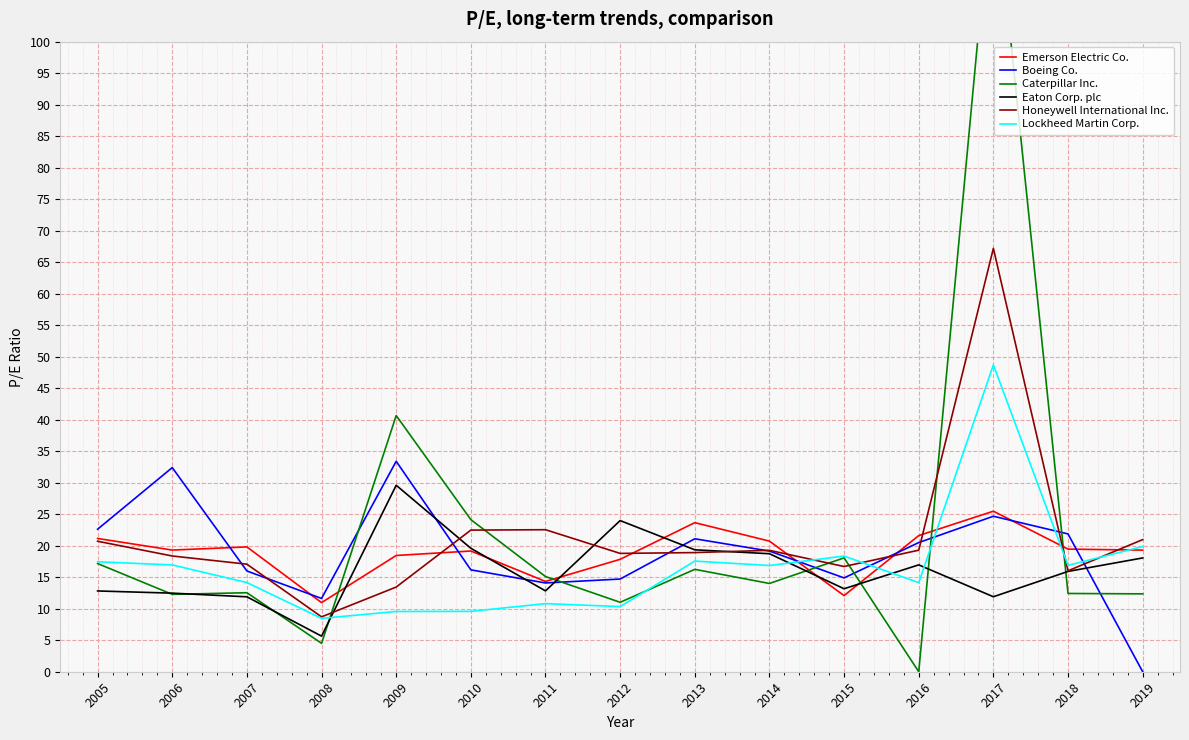

Reading left to right, what are all the values shown in this chart?

Emerson Electric Co.: 2005=21.1	2006=19.3	2007=19.8	2008=11.0	2009=18.4	2010=19.2	2011=14.3	2012=17.8	2013=23.7	2014=20.7	2015=12.1	2016=21.6	2017=25.5	2018=19.5	2019=19.3
Boeing Co.: 2005=22.6	2006=32.4	2007=16.0	2008=11.6	2009=33.4	2010=16.2	2011=14.1	2012=14.7	2013=21.1	2014=19.1	2015=14.9	2016=20.5	2017=24.7	2018=21.9	2019=0.0
Caterpillar Inc.: 2005=17.2	2006=12.3	2007=12.5	2008=4.5	2009=40.7	2010=24.1	2011=15.1	2012=11.0	2013=16.2	2014=14.0	2015=18.1	2016=0.0	2017=126.8	2018=12.4	2019=12.4
Eaton Corp. plc: 2005=12.8	2006=12.5	2007=11.9	2008=5.7	2009=29.6	2010=19.6	2011=12.8	2012=24.0	2013=19.4	2014=18.7	2015=13.2	2016=17.0	2017=11.9	2018=15.9	2019=18.1
Honeywell International Inc.: 2005=20.7	2006=18.4	2007=17.1	2008=8.7	2009=13.4	2010=22.5	2011=22.5	2012=18.8	2013=18.9	2014=19.3	2015=16.7	2016=19.3	2017=67.2	2018=16.0	2019=21.0
Lockheed Martin Corp.: 2005=17.4	2006=16.9	2007=14.2	2008=8.5	2009=9.6	2010=9.6	2011=10.8	2012=10.3	2013=17.6	2014=16.9	2015=18.4	2016=14.1	2017=48.7	2018=16.9	2019=19.9